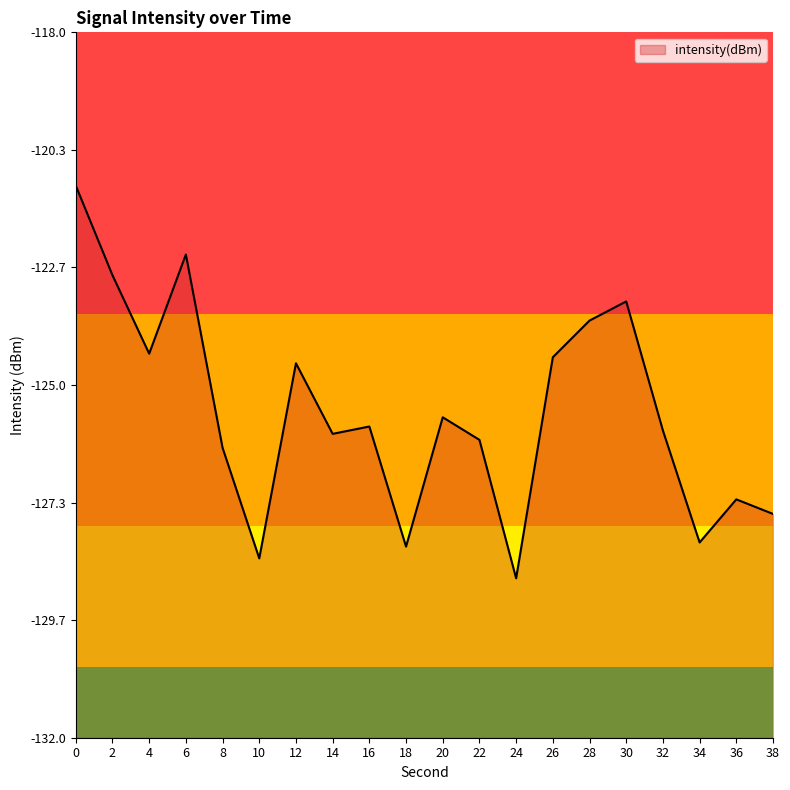

How many data points are less than -125?

12